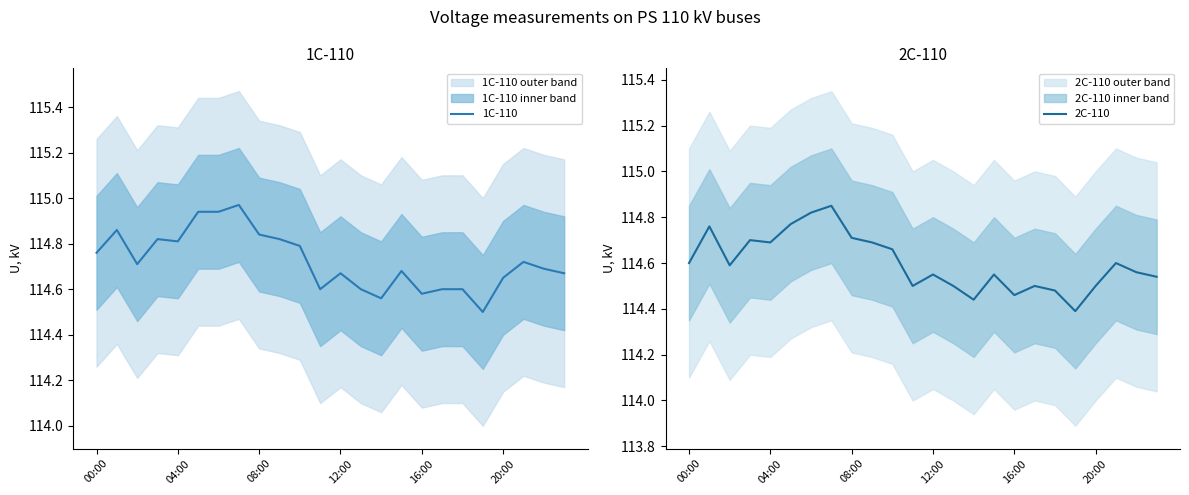

What is the average value of the 2C-110 series?

114.6